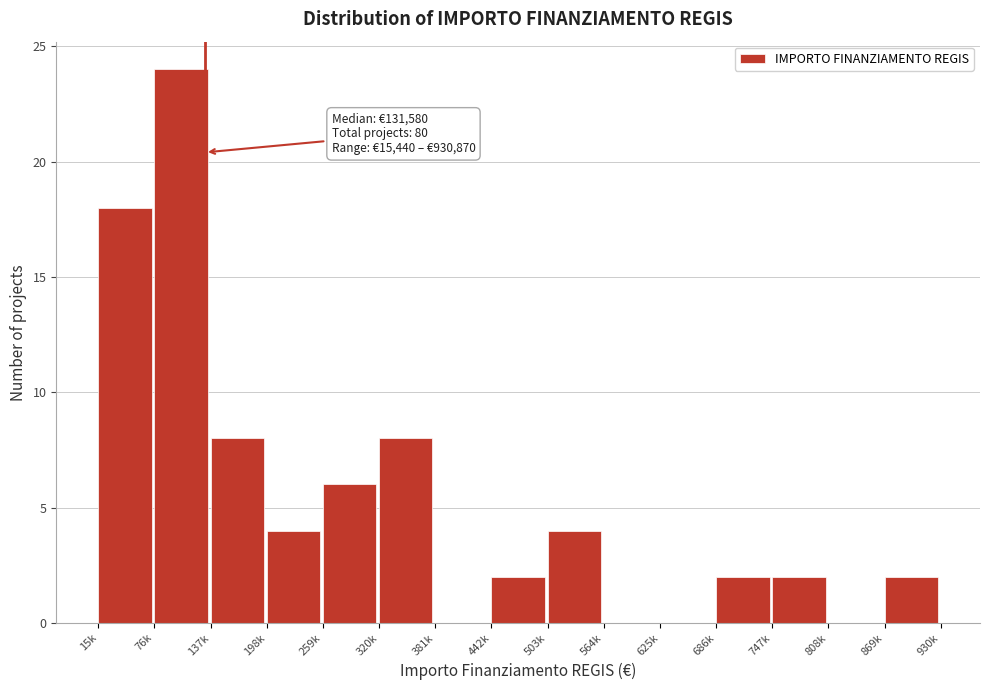

Reading left to right, list all the values displayed in this chart.

15k=18	76k=24	137k=8	198k=4	259k=6	320k=8	381k=0	442k=2	503k=4	564k=0	625k=0	686k=2	747k=2	808k=0	869k=2